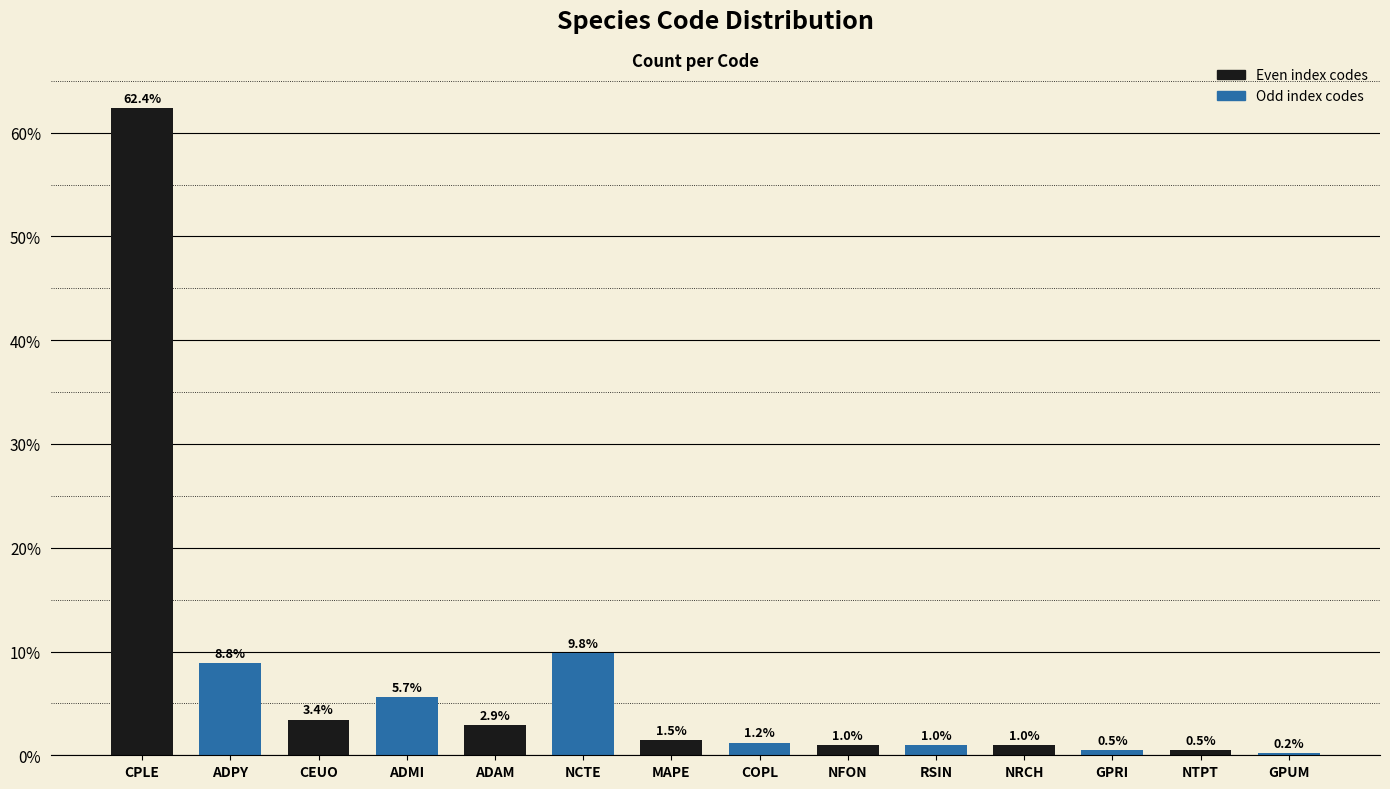

Reading left to right, what are all the values shown in this chart?

CPLE=62.4	ADPY=8.8	CEUO=3.4	ADMI=5.7	ADAM=2.9	NCTE=9.8	MAPE=1.5	COPL=1.2	NFON=1.0	RSIN=1.0	NRCH=1.0	GPRI=0.5	NTPT=0.5	GPUM=0.2